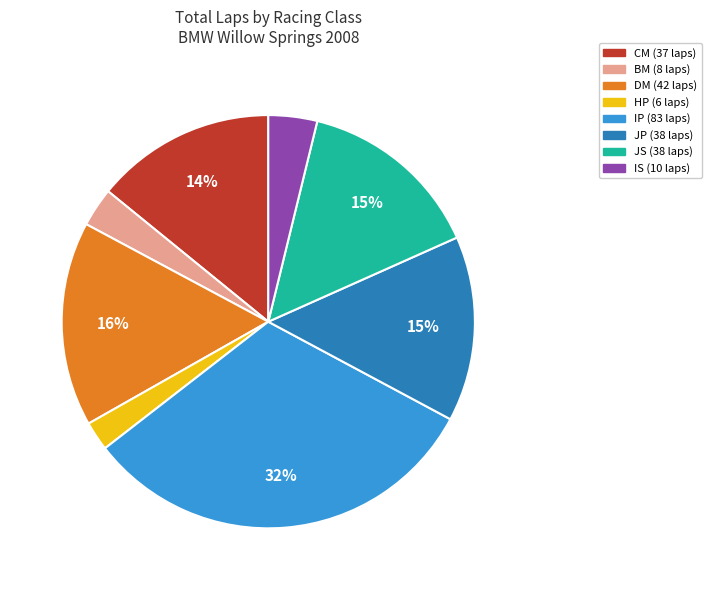

Is there any slice that represents more than half of the pie?

No